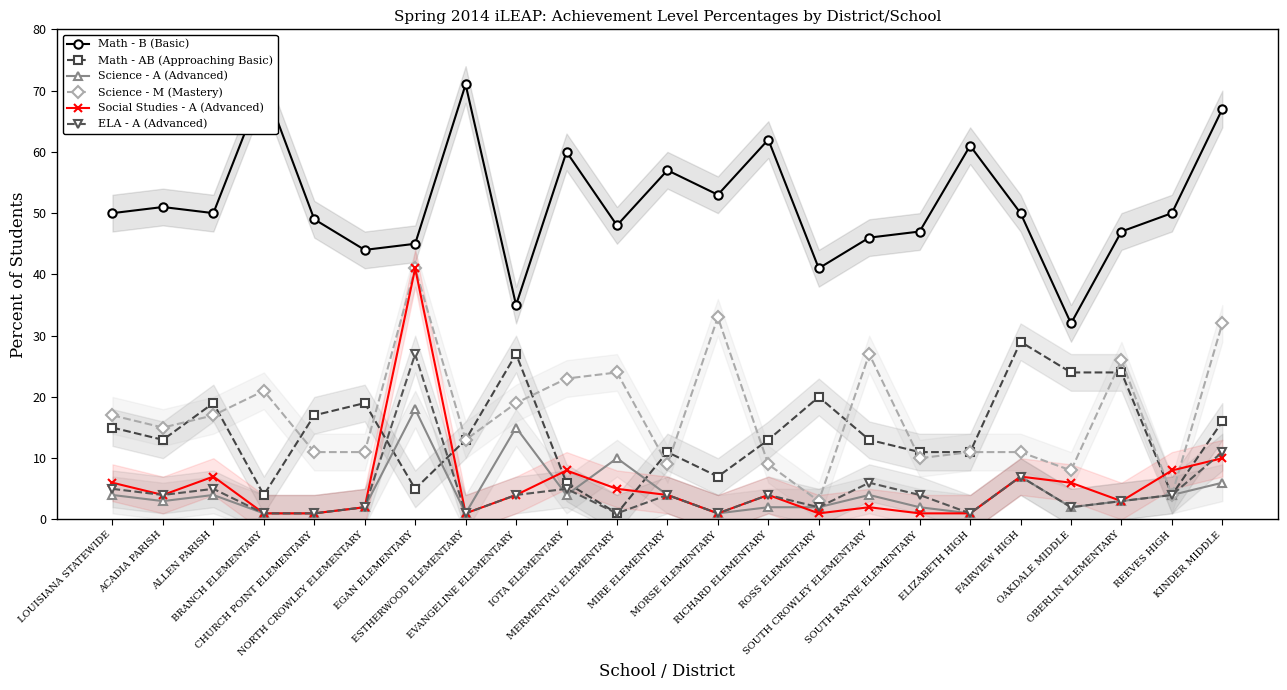

Is it true that Science - A (Advanced) equals 12 at FAIRVIEW HIGH?

False